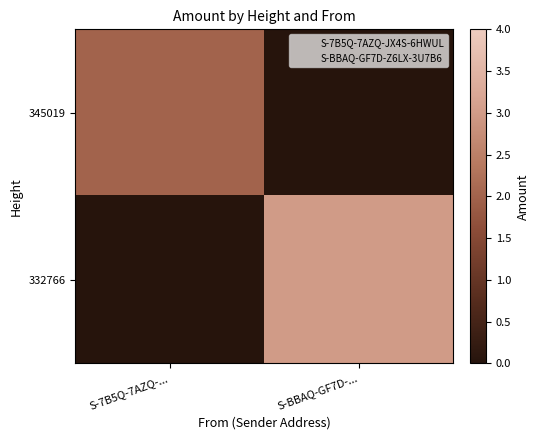

Reading left to right, what are all the values shown in this chart?

345019: S-7B5Q-7AZQ-...=2	S-BBAQ-GF7D-...=0
332766: S-7B5Q-7AZQ-...=0	S-BBAQ-GF7D-...=3